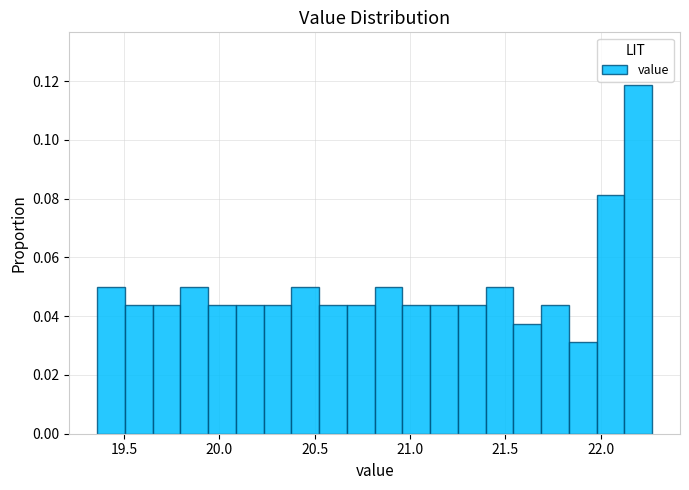

Around what value on the x-axis is the tallest bar? Give the approximate position of its centre, as read against the axis.

22.20